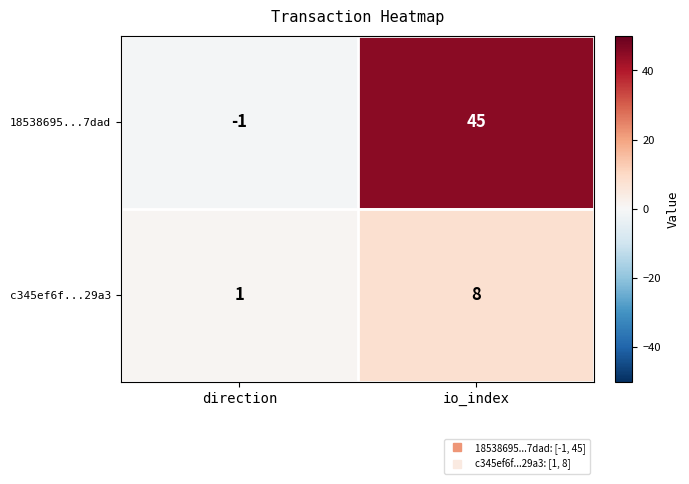

What is the sum of all c345ef6f...29a3 values?

9